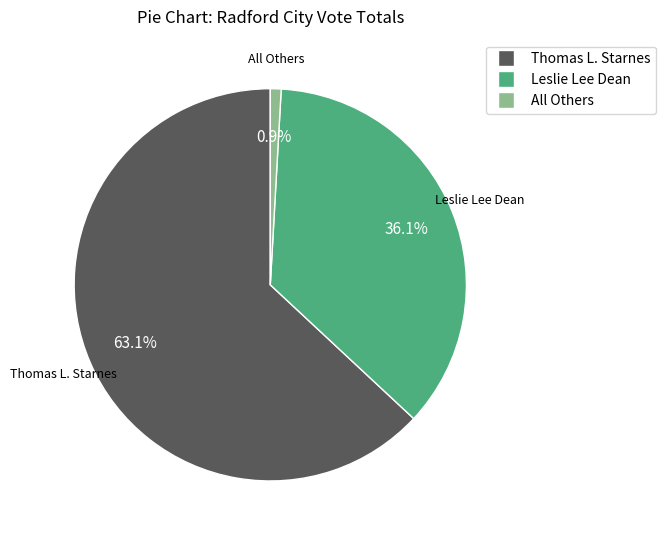

How many slices are in this pie chart?

3